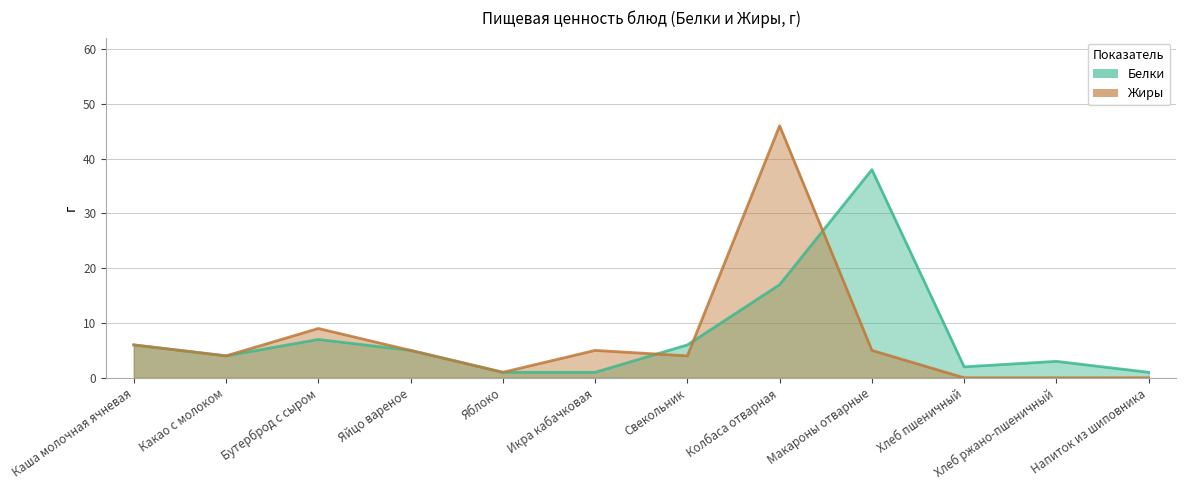

How many data points in Белки are less than 5?

6